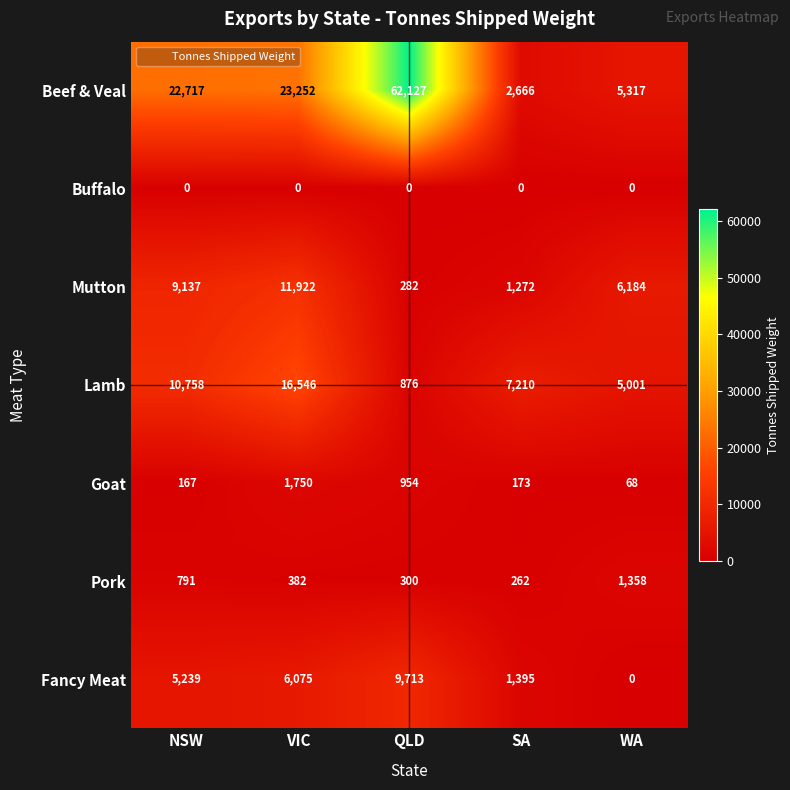

Rank the series at QLD from highest to lowest value.

Beef & Veal, Fancy Meat, Goat, Lamb, Pork, Mutton, Buffalo